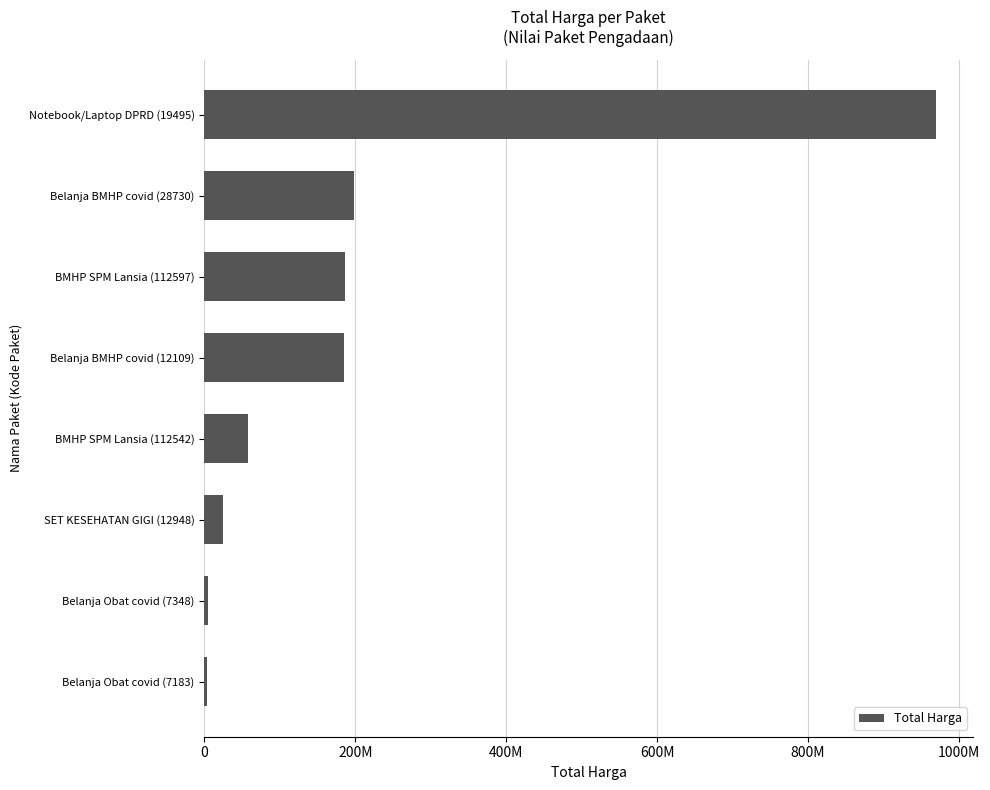

Are the bars horizontal?

Yes